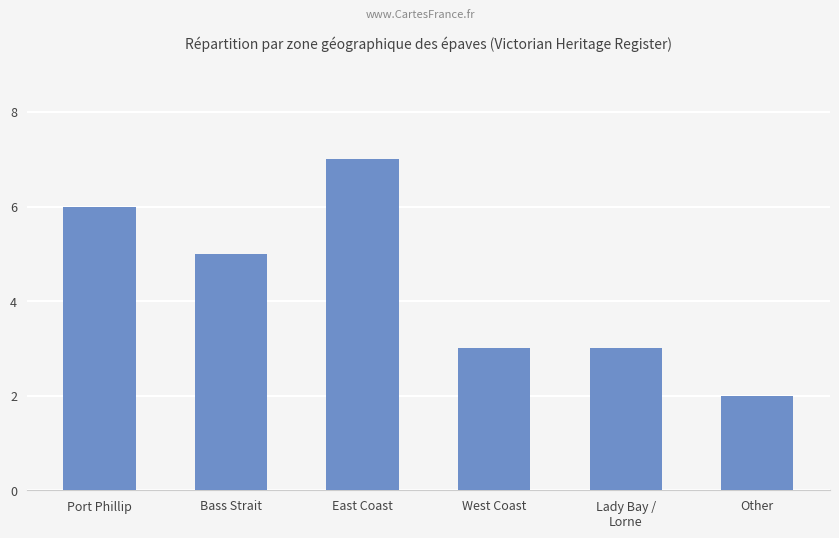

Reading left to right, what are all the values shown in this chart?

6	5	7	3	3	2